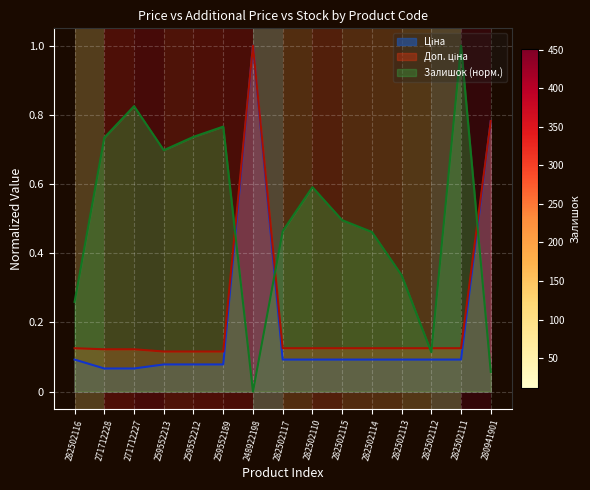

What is the sum of all Доп. ціна values?

3.4